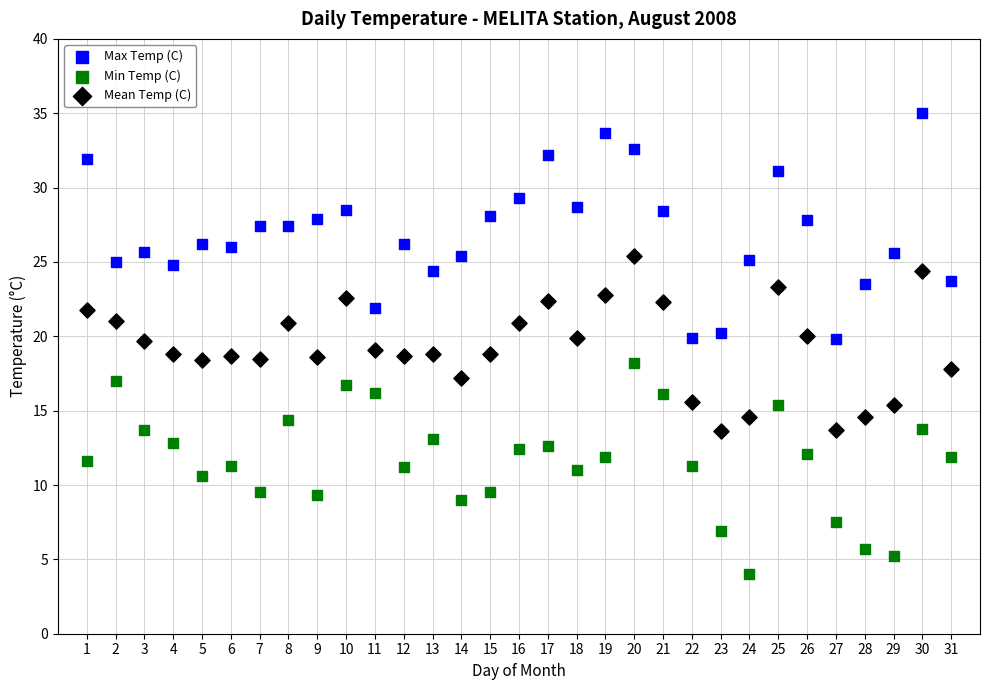

Across all data points, what is the range of X values (max minus min)?

30.0